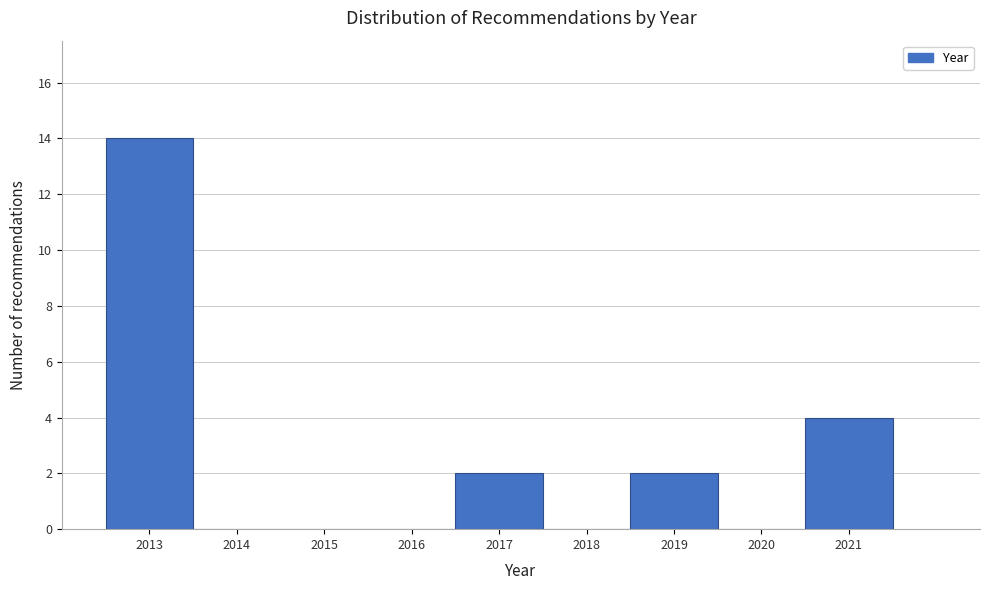

Reading left to right, list every bar in this chart as the range it spans on the x-axis followed by its height. The values are not printed on the chart, so give them approximately, as read against the axis.

2012.5 to 2013.5: 14
2013.5 to 2014.5: 0
2014.5 to 2015.5: 0
2015.5 to 2016.5: 0
2016.5 to 2017.5: 2
2017.5 to 2018.5: 0
2018.5 to 2019.5: 2
2019.5 to 2020.5: 0
2020.5 to 2021.5: 4